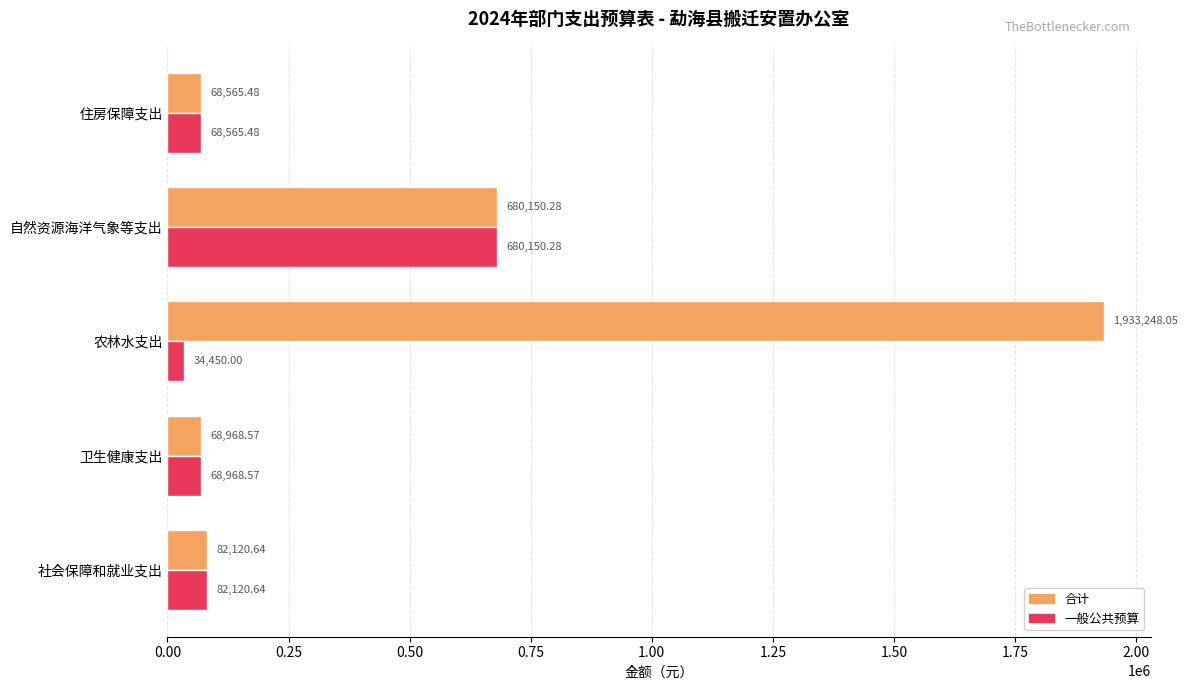

Which series changed the most between 社会保障和就业支出 and 农林水支出?

合计